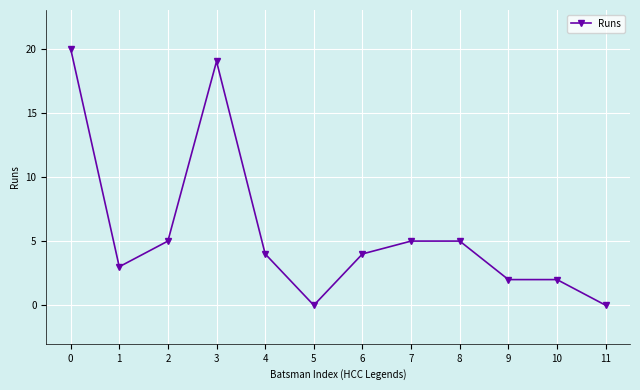

Where is the first local minimum?

1